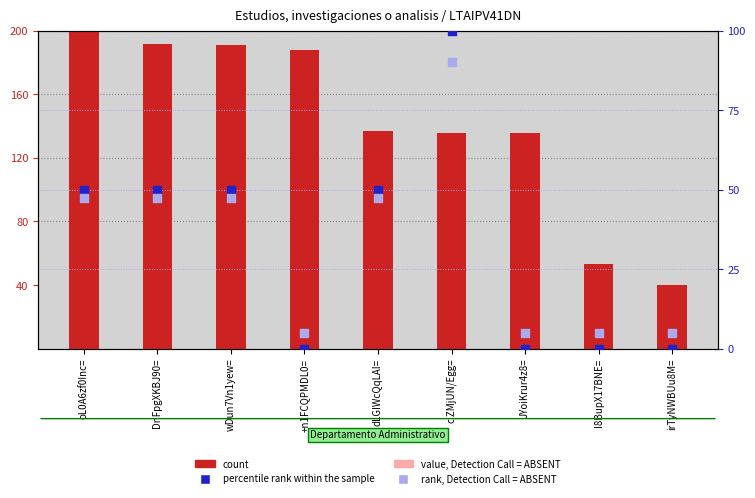

Which series contains the lowest Y value?

percentile rank within the sample